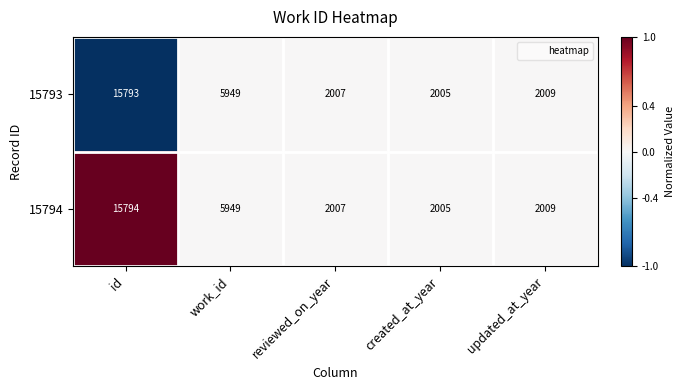

The value of 15794 at id is 21148. True or false?

False